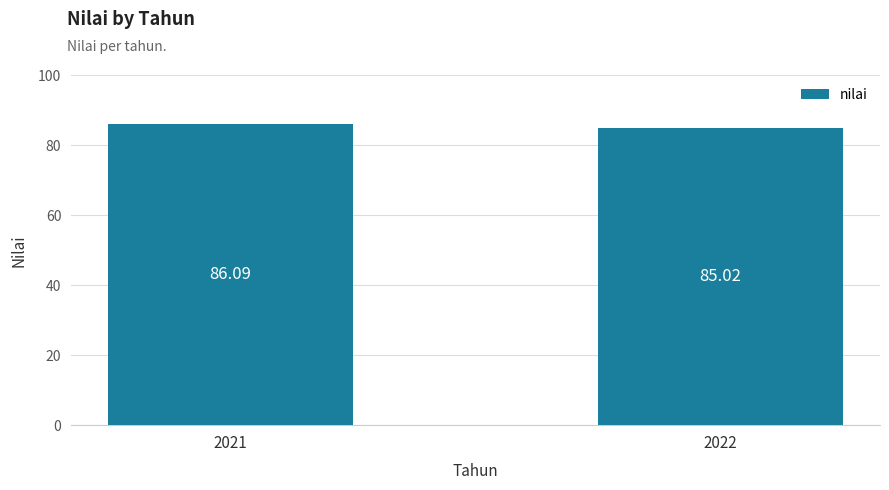

At which label does the data first exceed 86?

2021